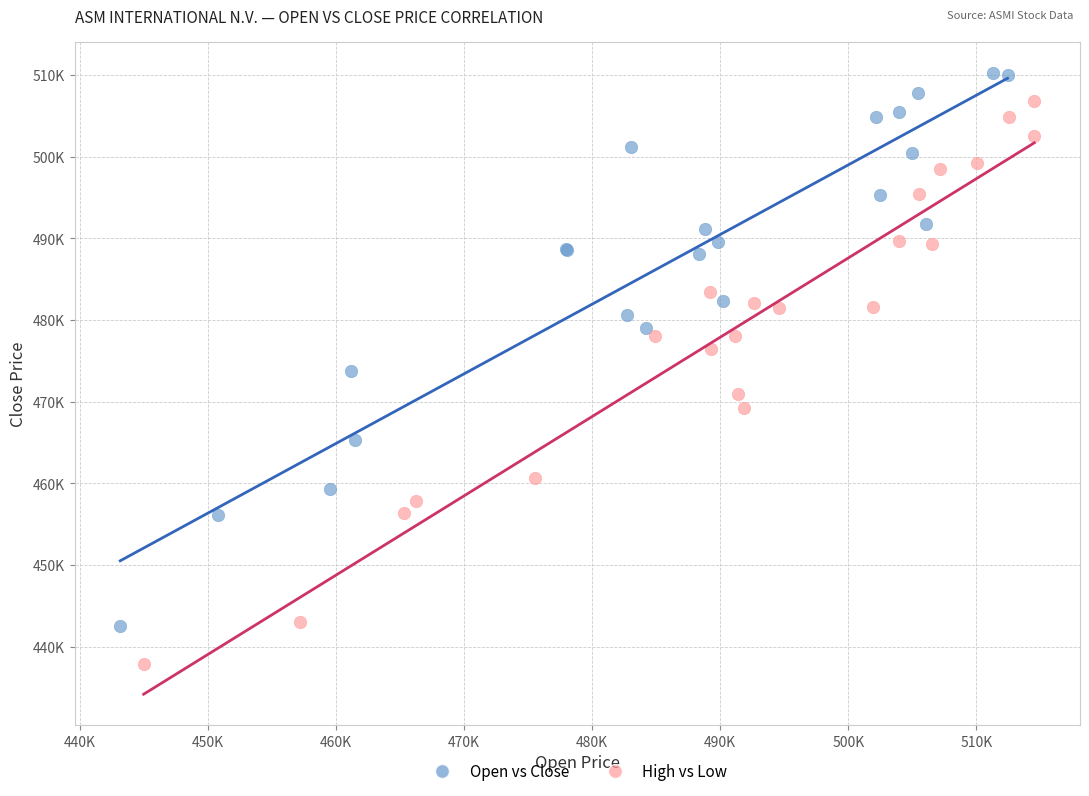

What are all the series names shown in the legend?

Open vs Close, High vs Low